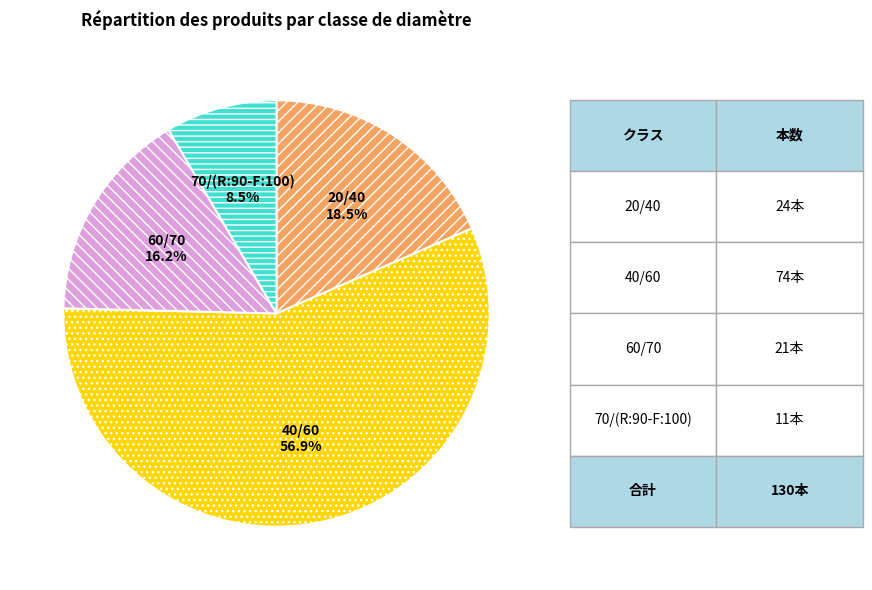

To the nearest percent, what portion does 60/70 represent?

16%